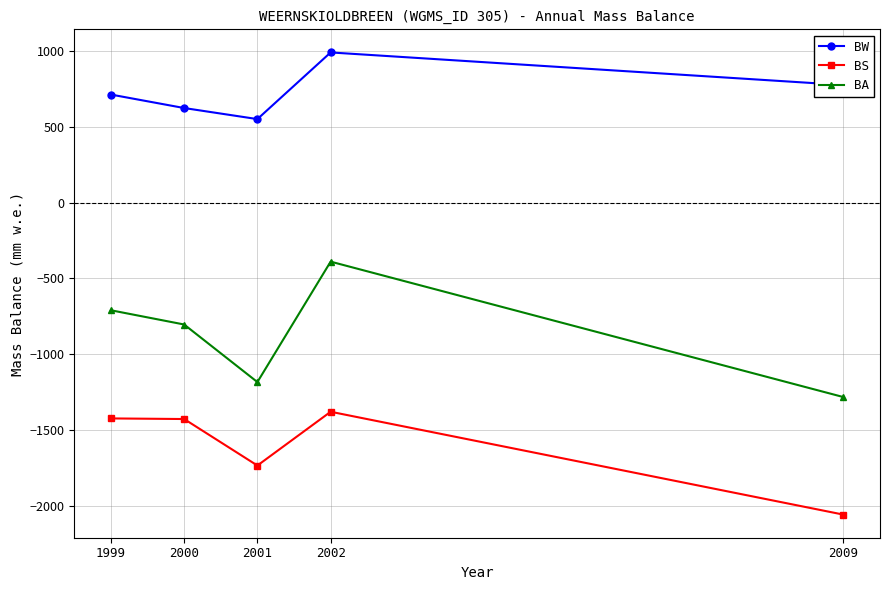

The BA series shows -771 at 2001. True or false?

False